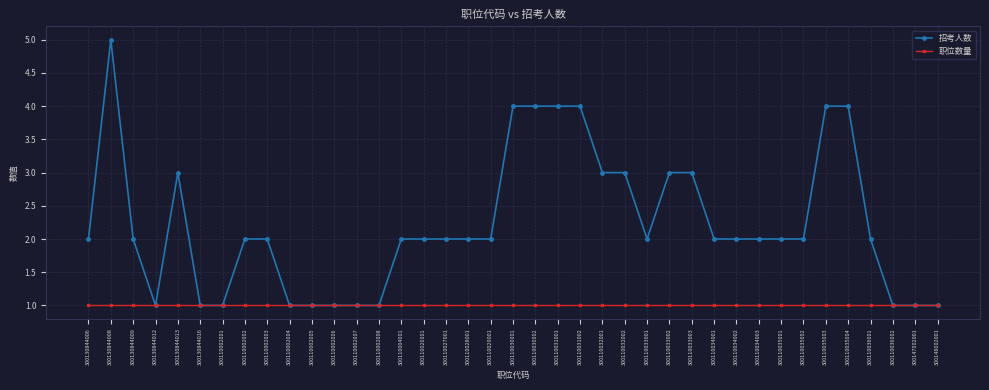

Is the value of 招考人数 at 300130844013 greater than the value of 职位数量 at 300110029001?

Yes